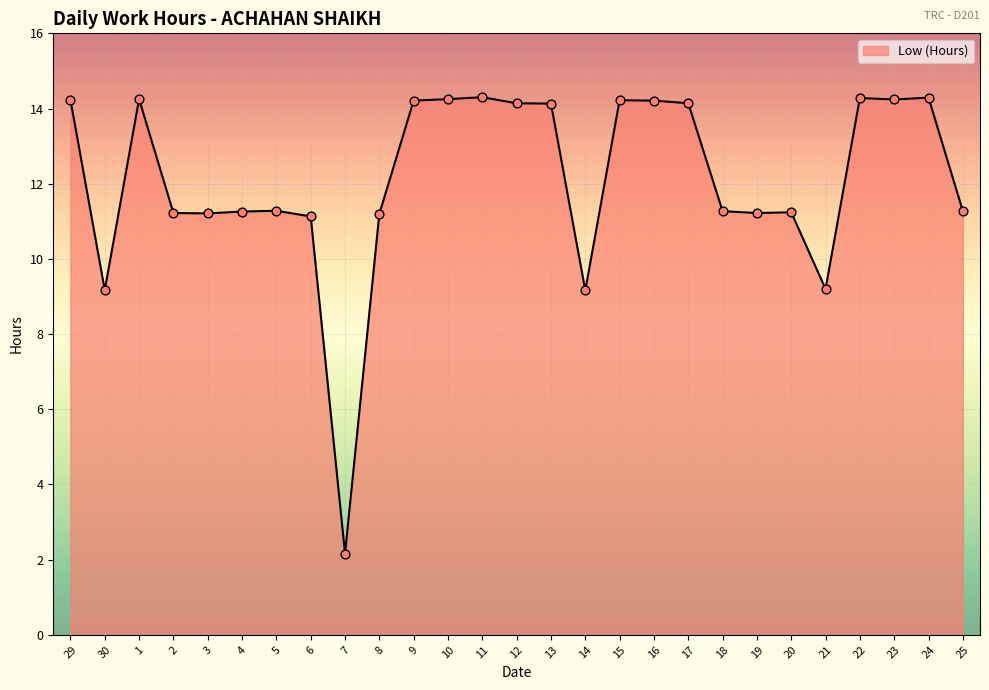

Approximately how many times larger is the value at 3 compared to 2?

1.0